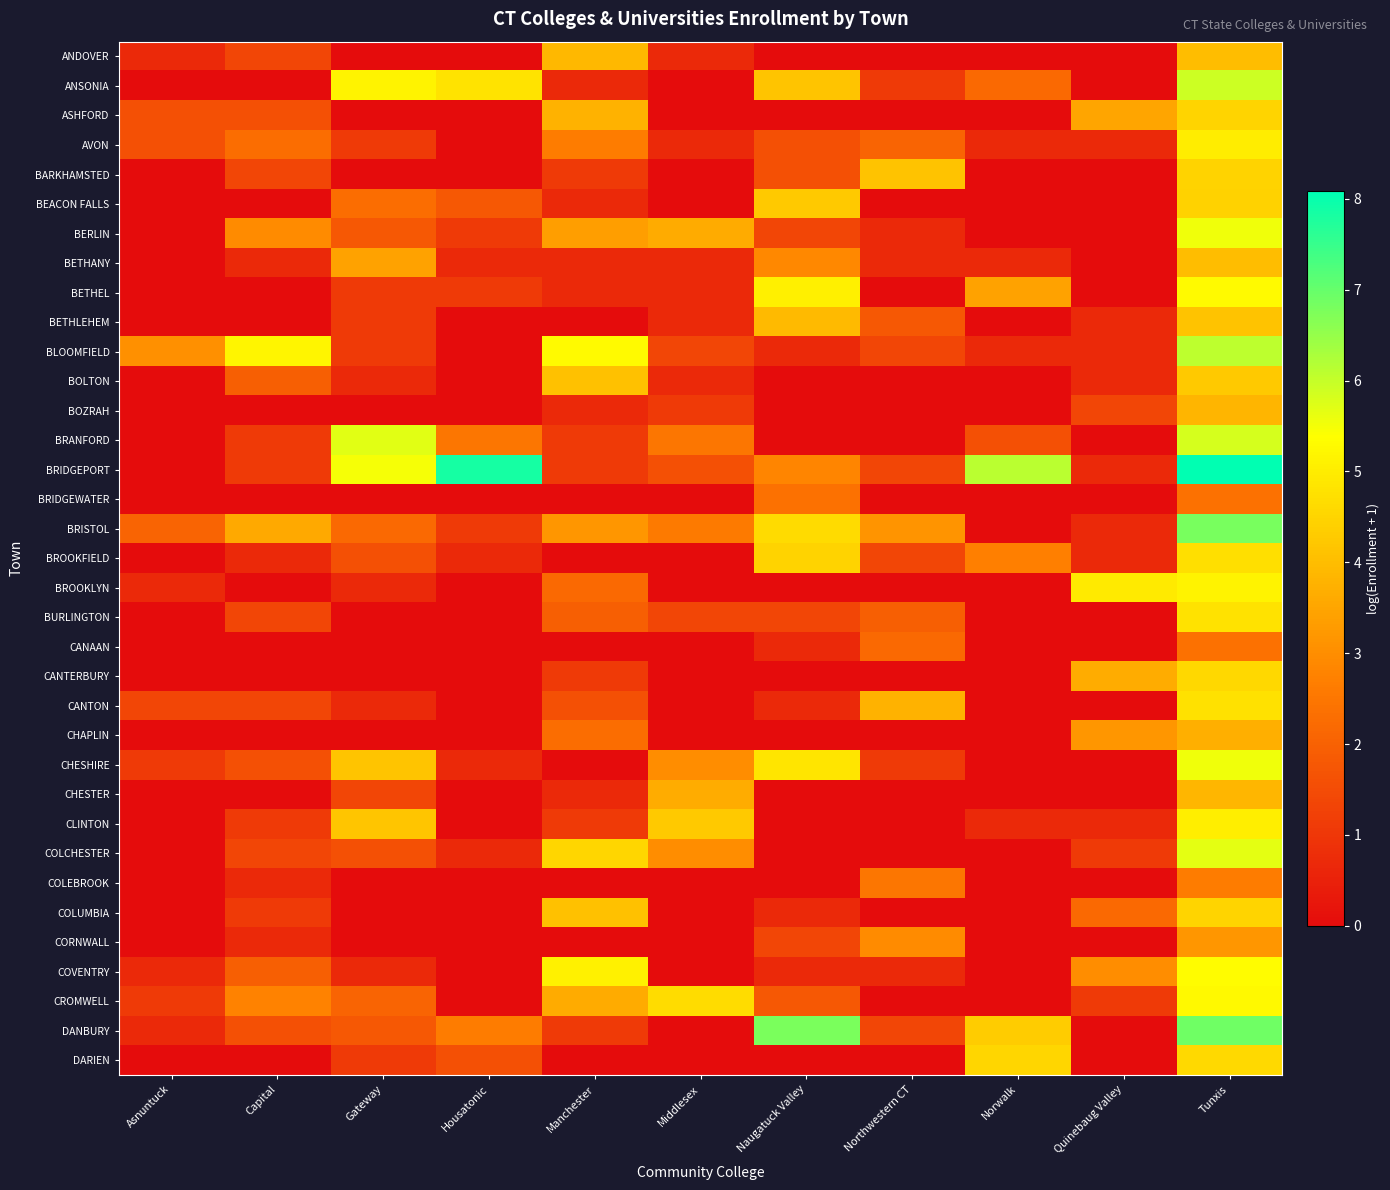

At which category is the sum across all series the highest?

Tunxis